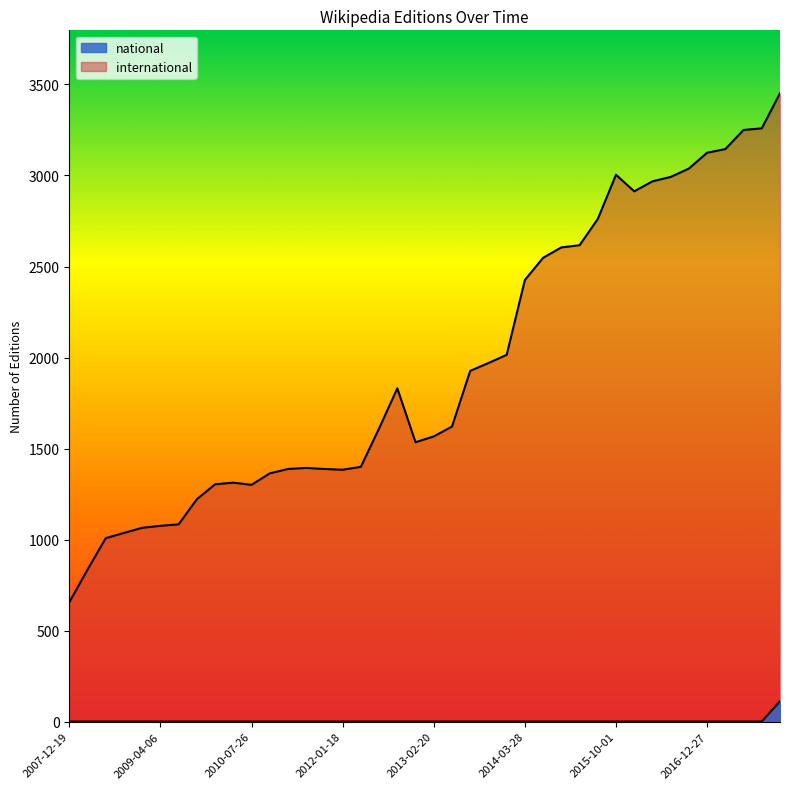

What are all the series names shown in the legend?

international, national